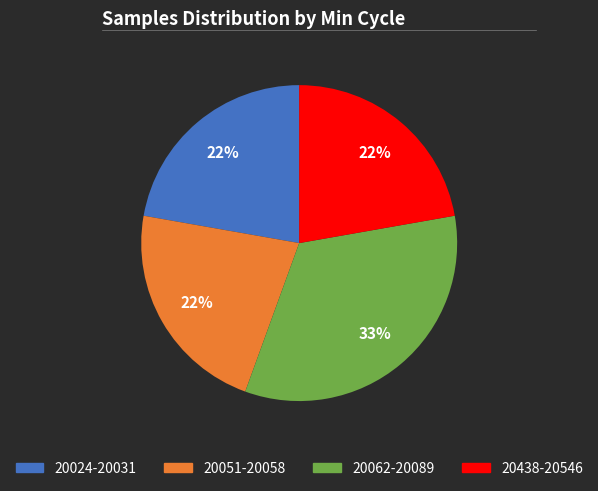

To the nearest percent, what is the average slice percentage?

25%